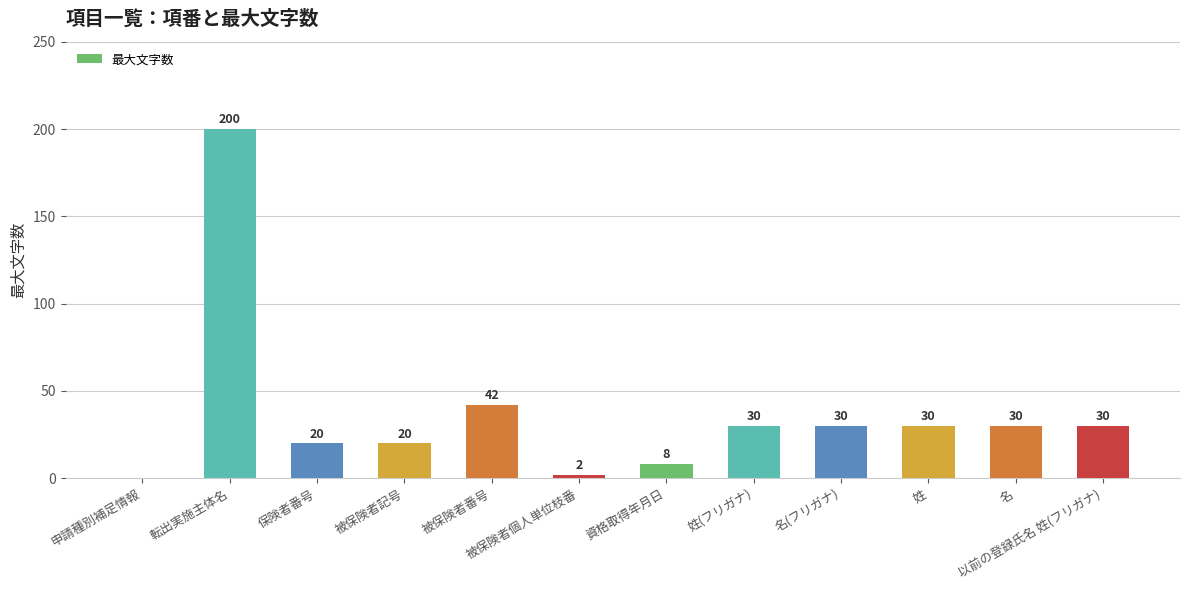

True or false: the data shows 30 at 以前の登録氏名 姓(フリガナ).

True